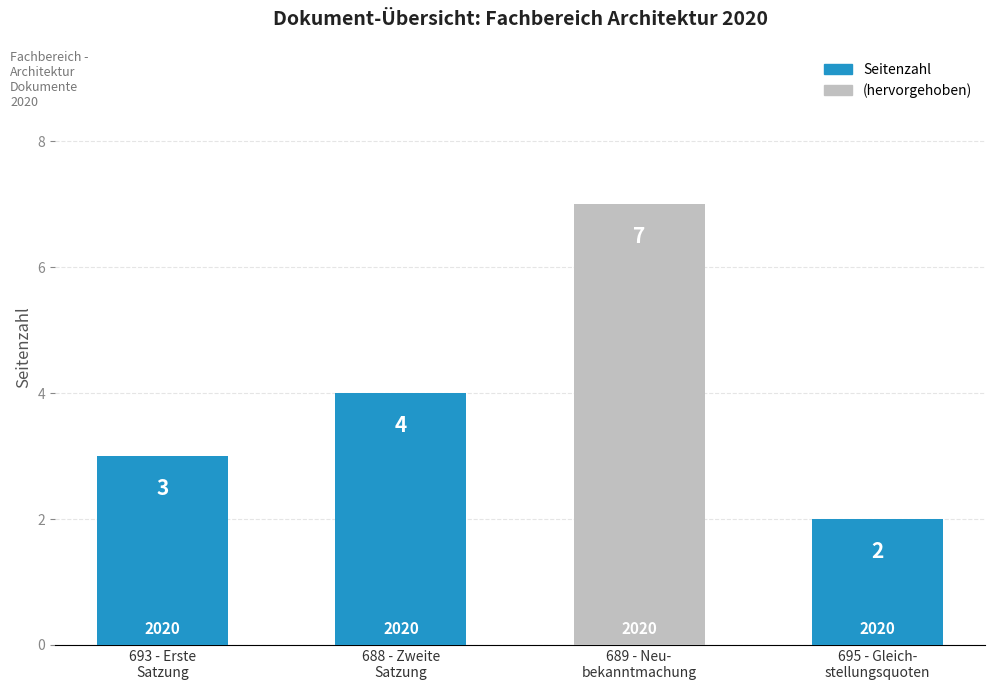

At which category does the chart reach its peak across all series?

689 - Neu-
bekanntmachung